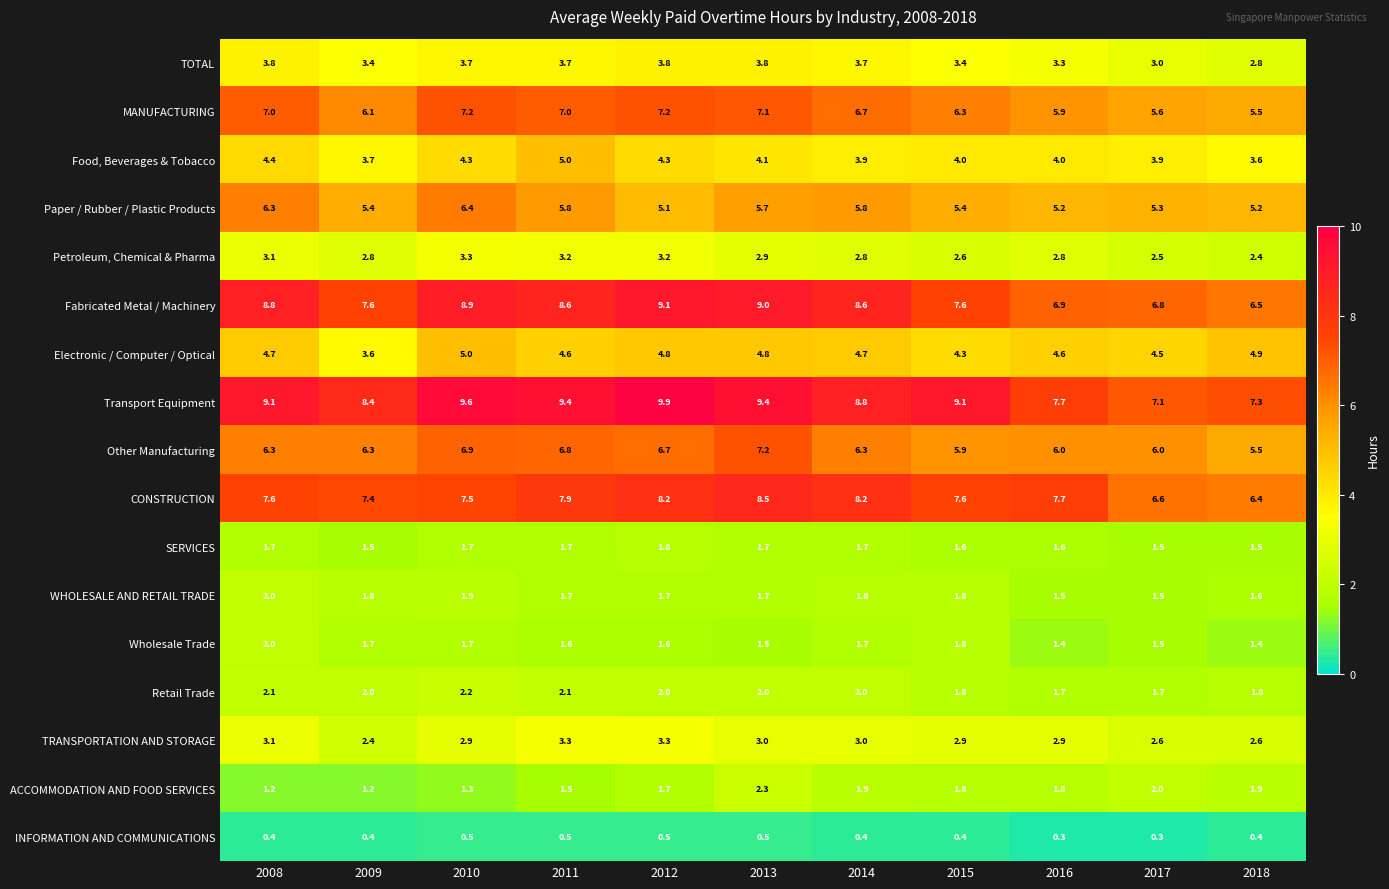

What is the difference between the highest and lowest values at 2012?

9.4